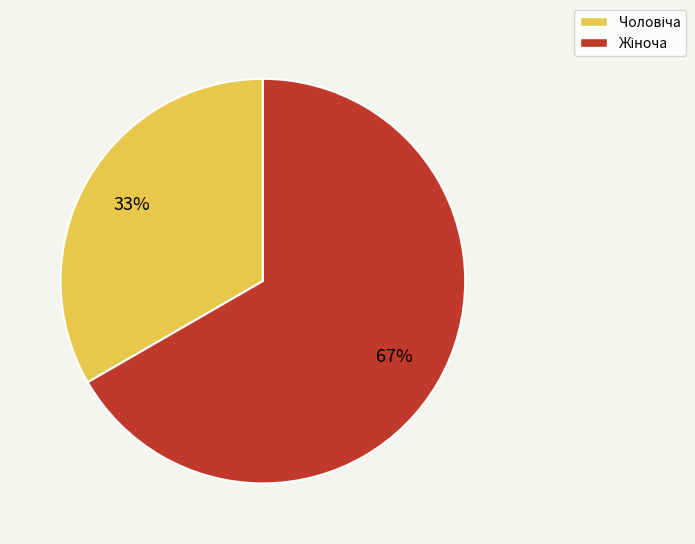

What percentage is the Жіноча slice, to the nearest percent?

67%